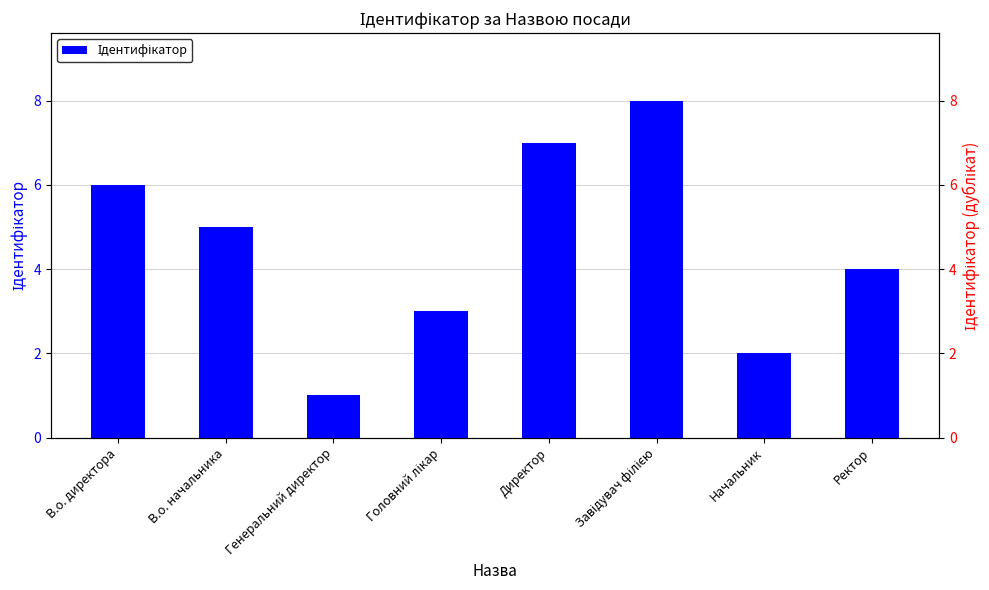

What is the average value?

4